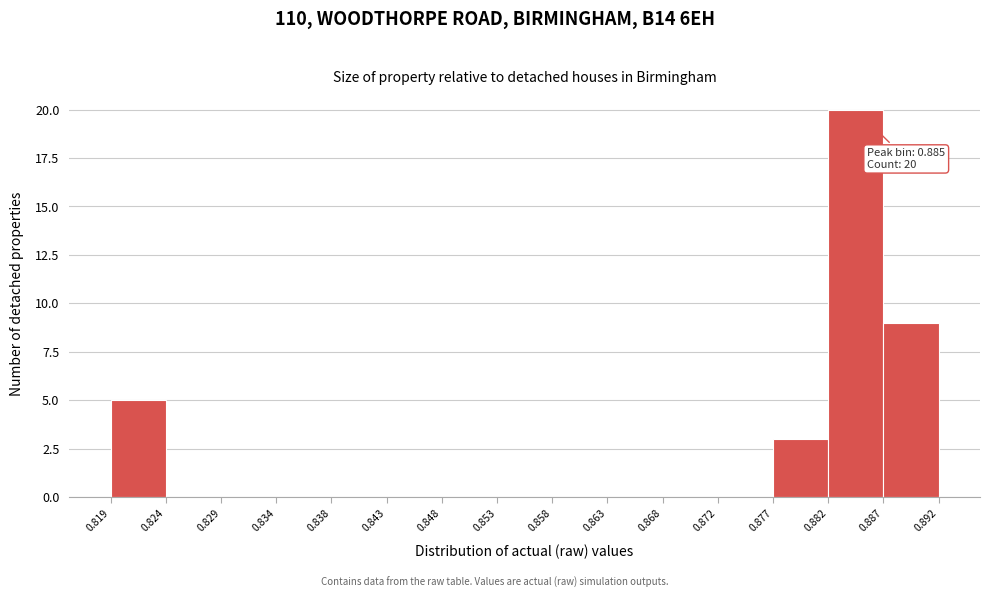

Which range on the x-axis has the tallest bar?

0.882 to 0.887